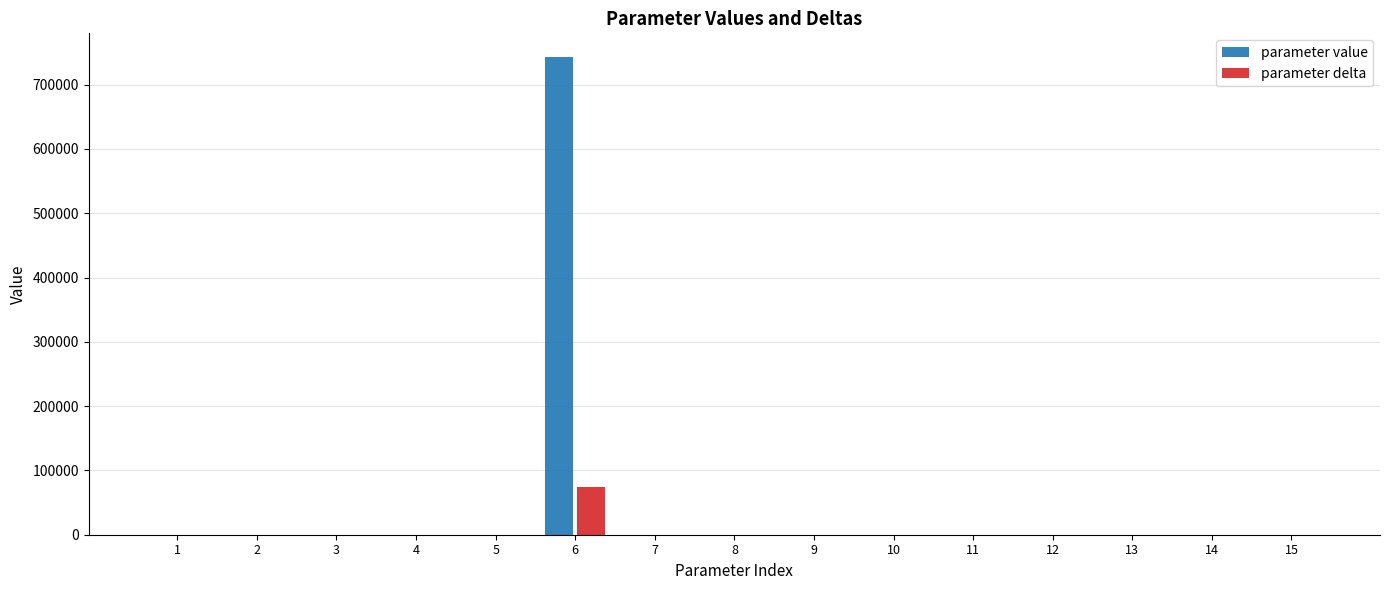

What is the maximum value shown in the chart?

742756.0